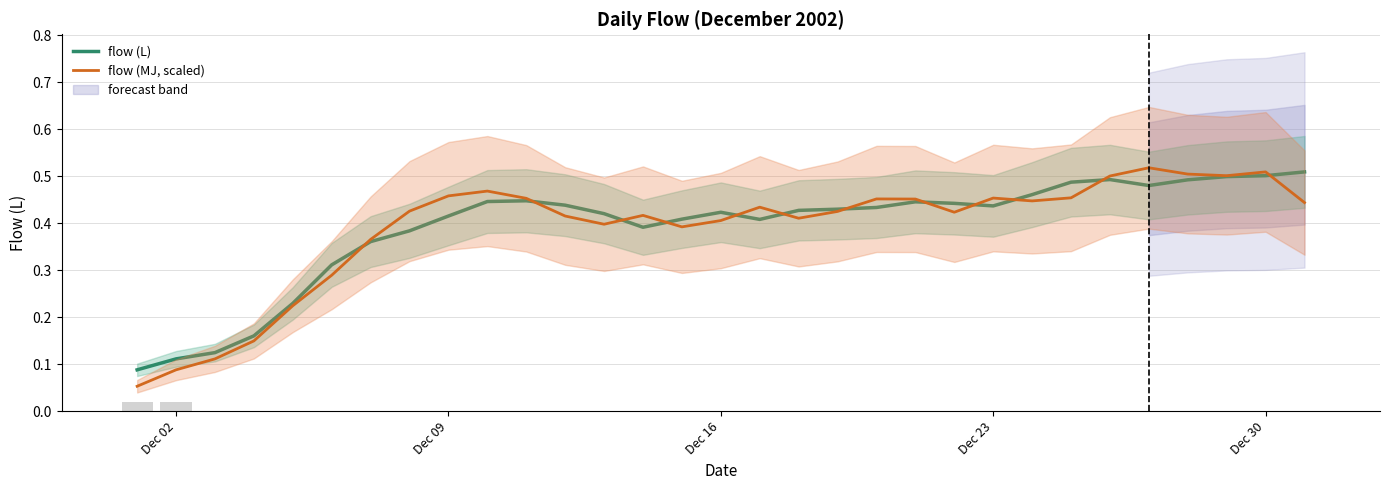

Is it true that flow (L) equals 0.3 at Dec 16?

False